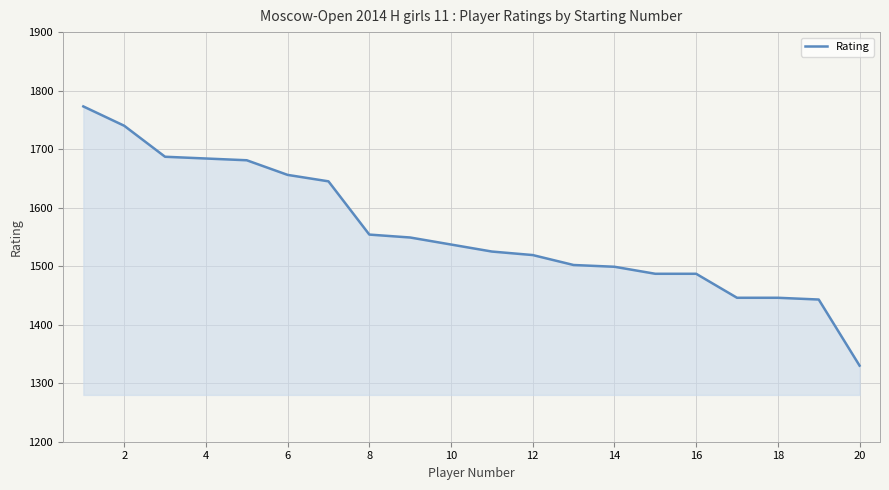

What is the smallest value displayed?

1330